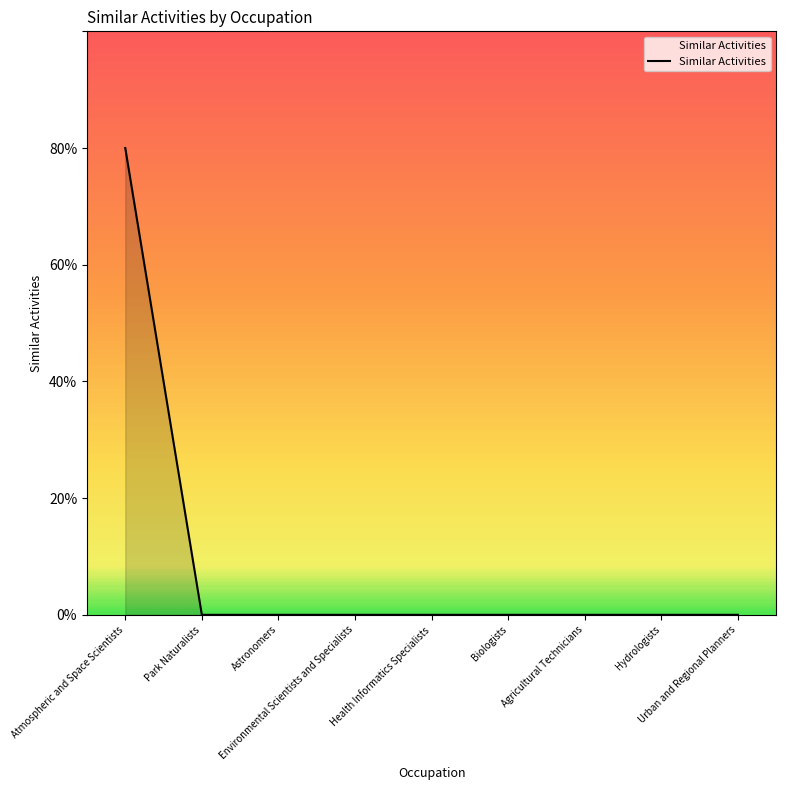

True or false: the data has more than 1 interior local peaks.

False